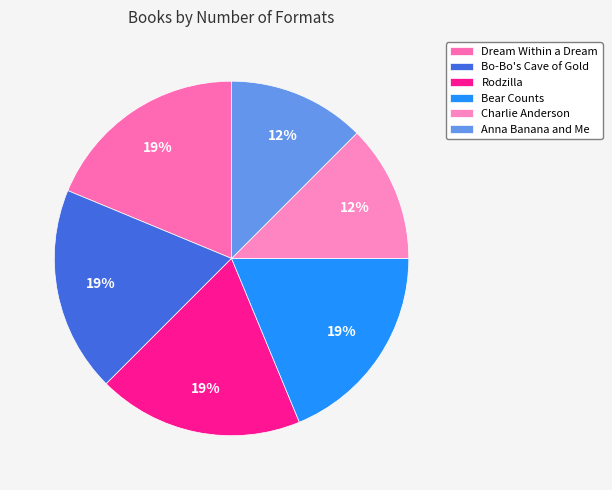

What is the smallest slice in the pie chart?

Charlie Anderson